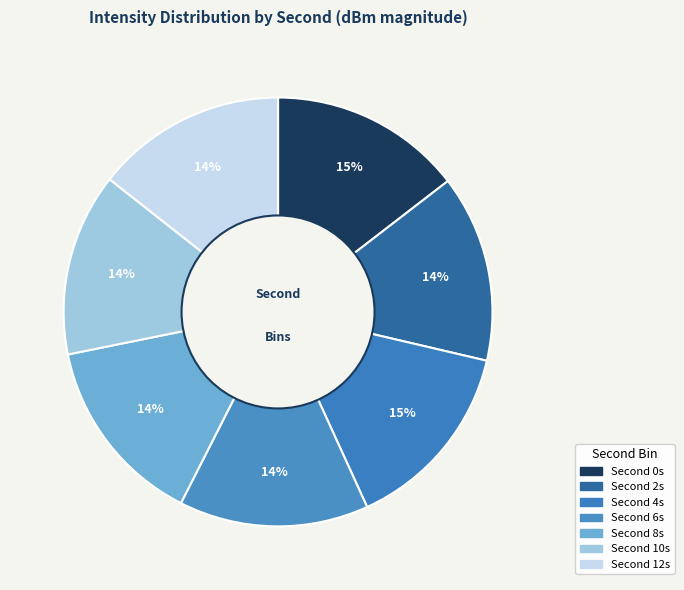

How many slices are in this pie chart?

7